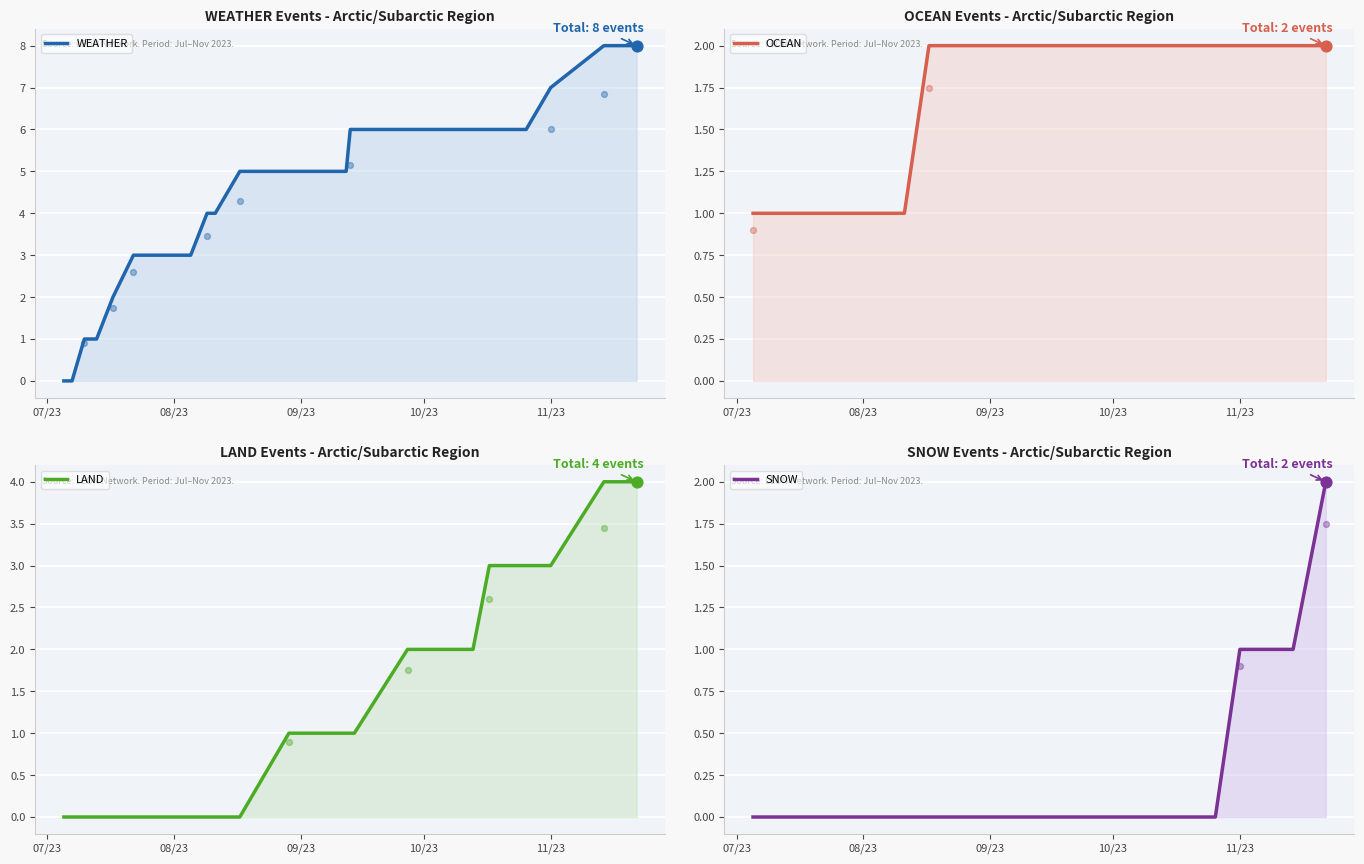

Which series has the largest total across all categories?

WEATHER